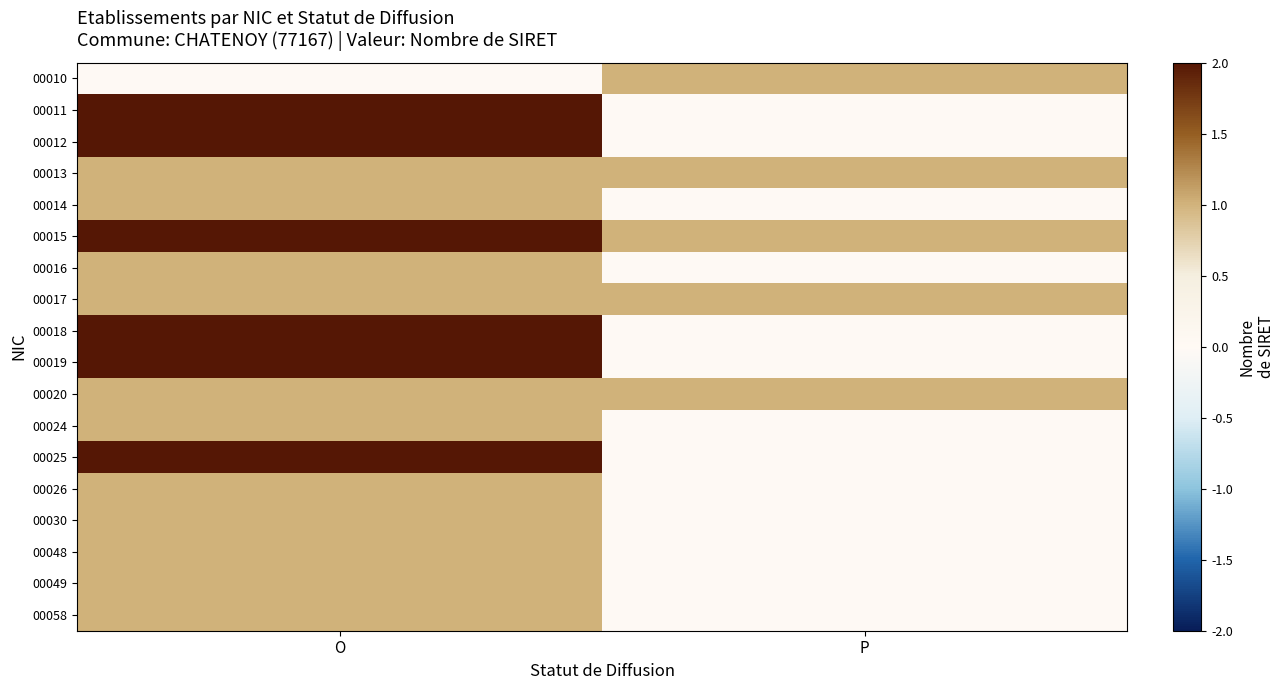

What is the greatest value displayed?

2